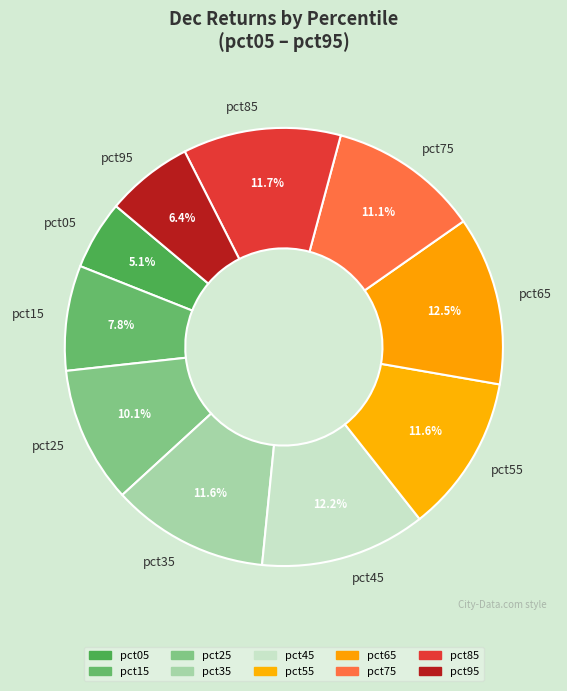

Which slice is the smallest?

pct05